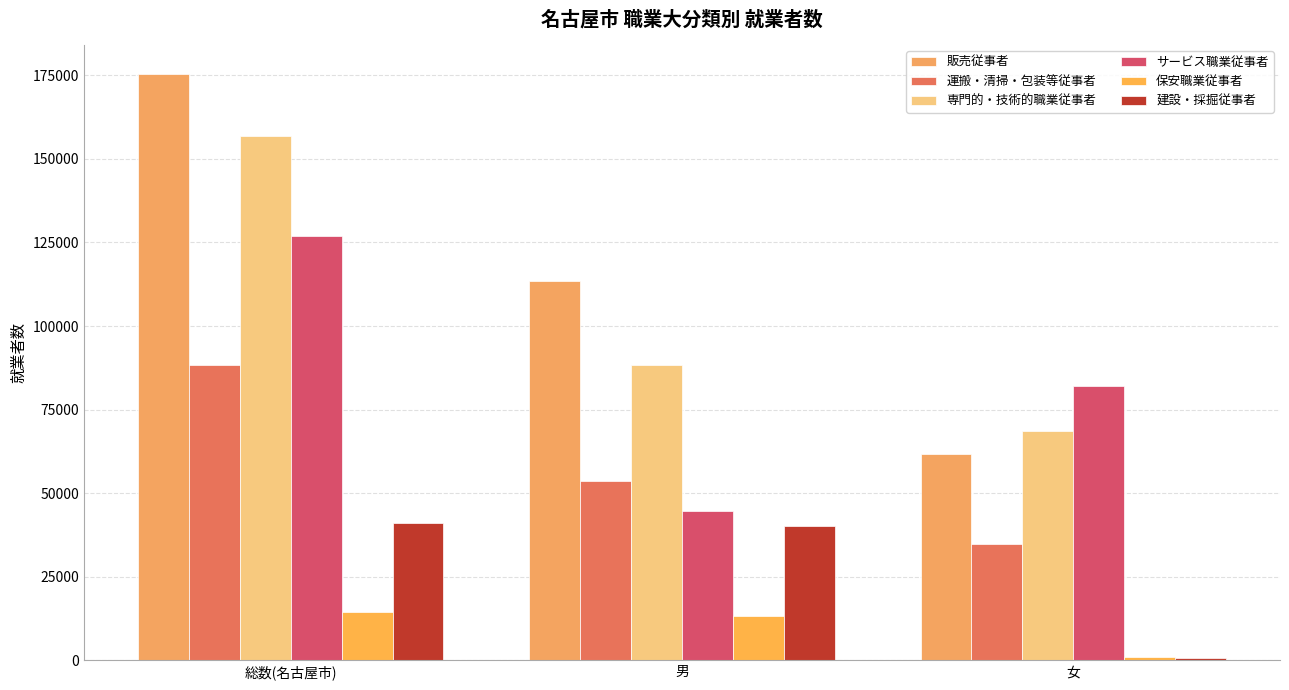

The value of 運搬・清掃・包装等従事者 at 総数(名古屋市) is 129920. True or false?

False